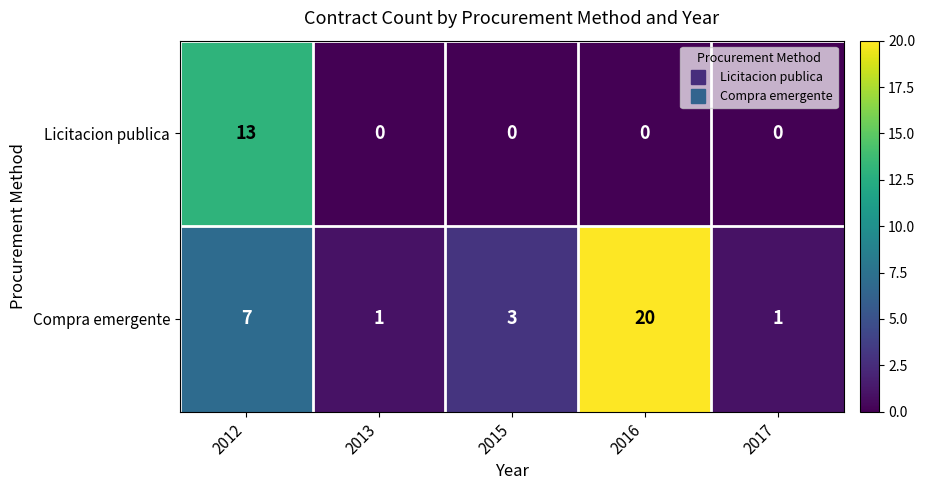

What is the sum of the Licitacion publica values at 2012 and 2017?

13